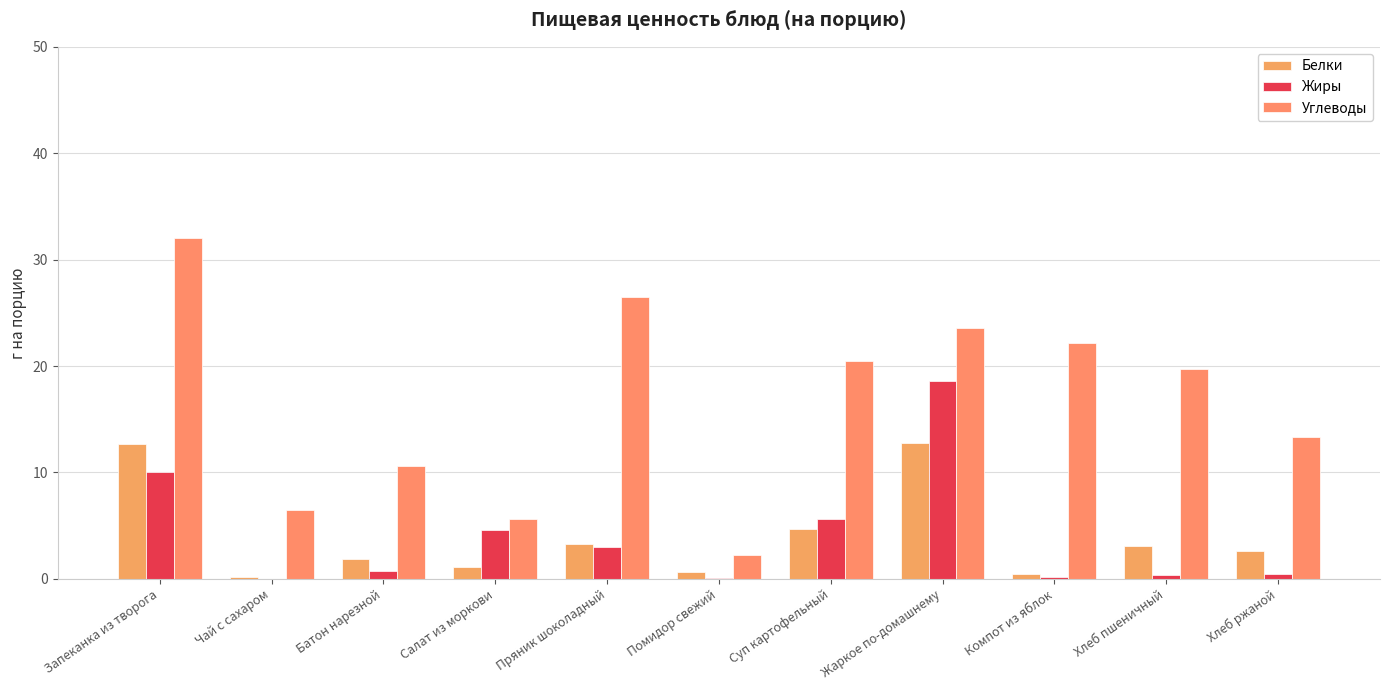

What is the highest value of the Белки series?

12.8